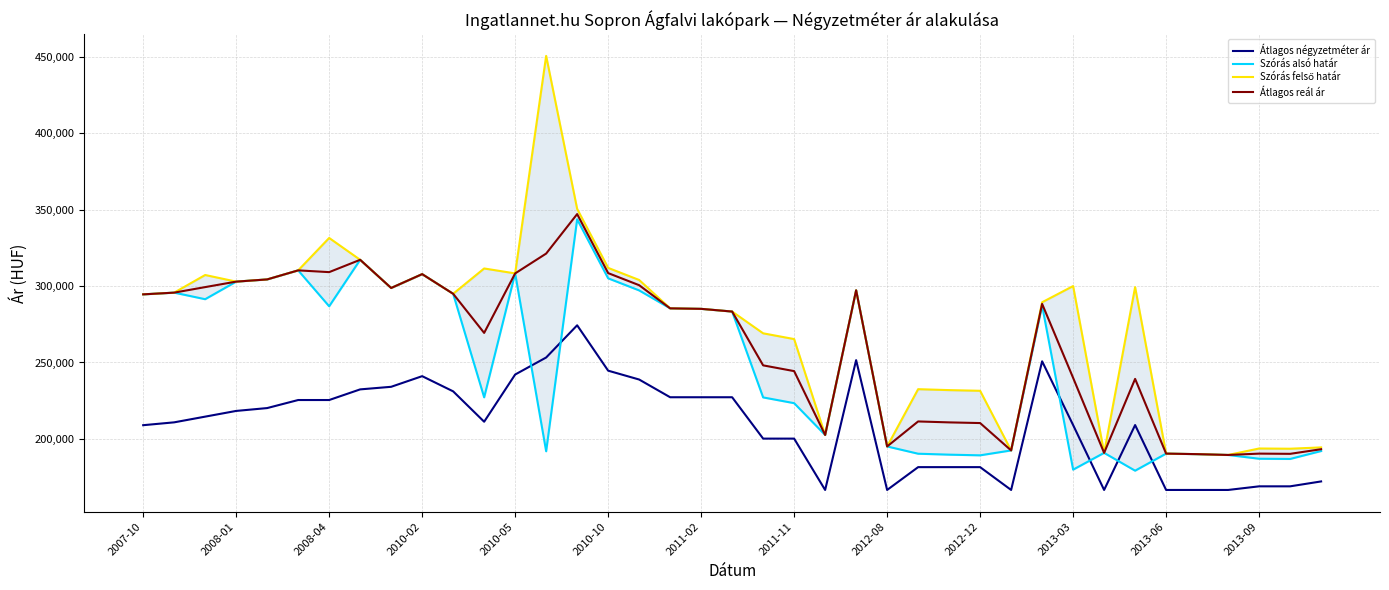

True or false: Átlagos reál ár and Szórás felső határ cross at least once.

False